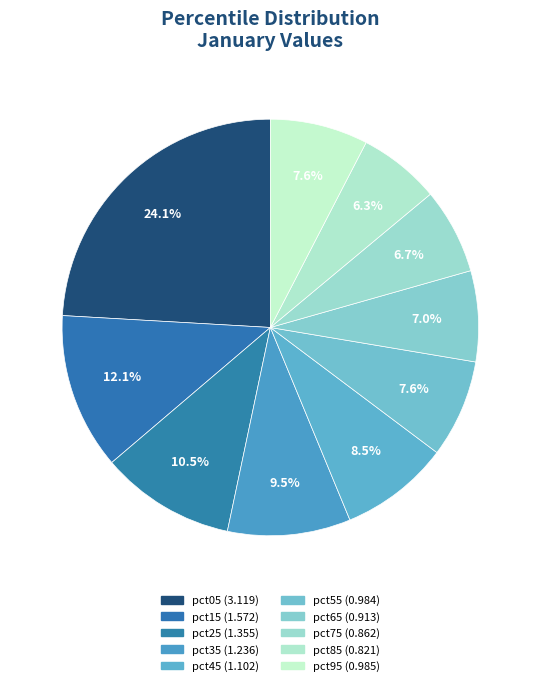

How many segments does this pie chart have?

10